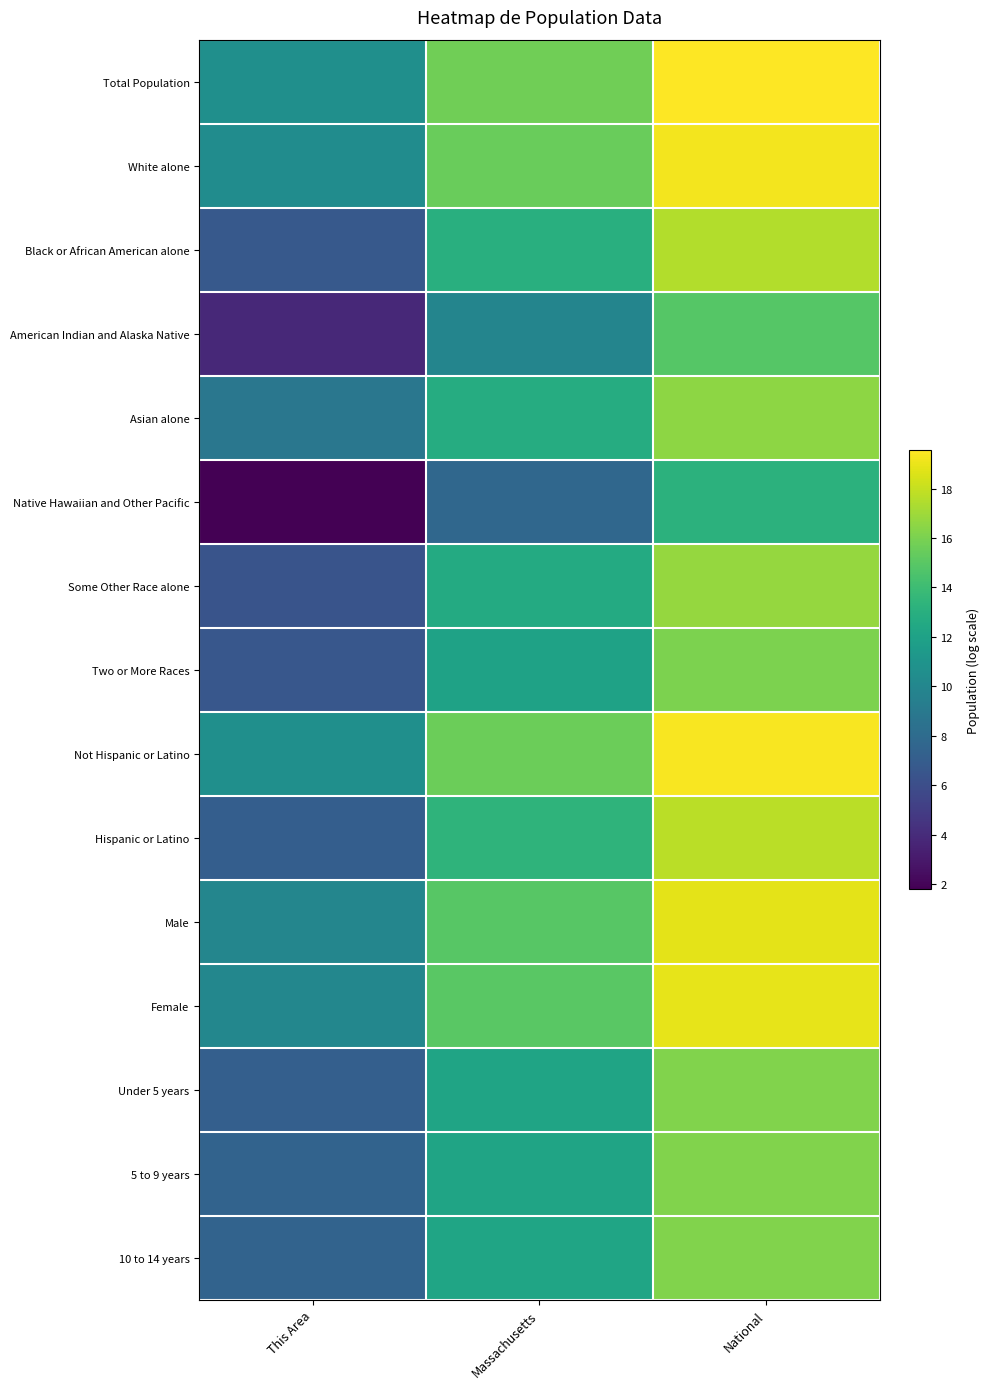

At how many categories does at least one series exceed 18?

1